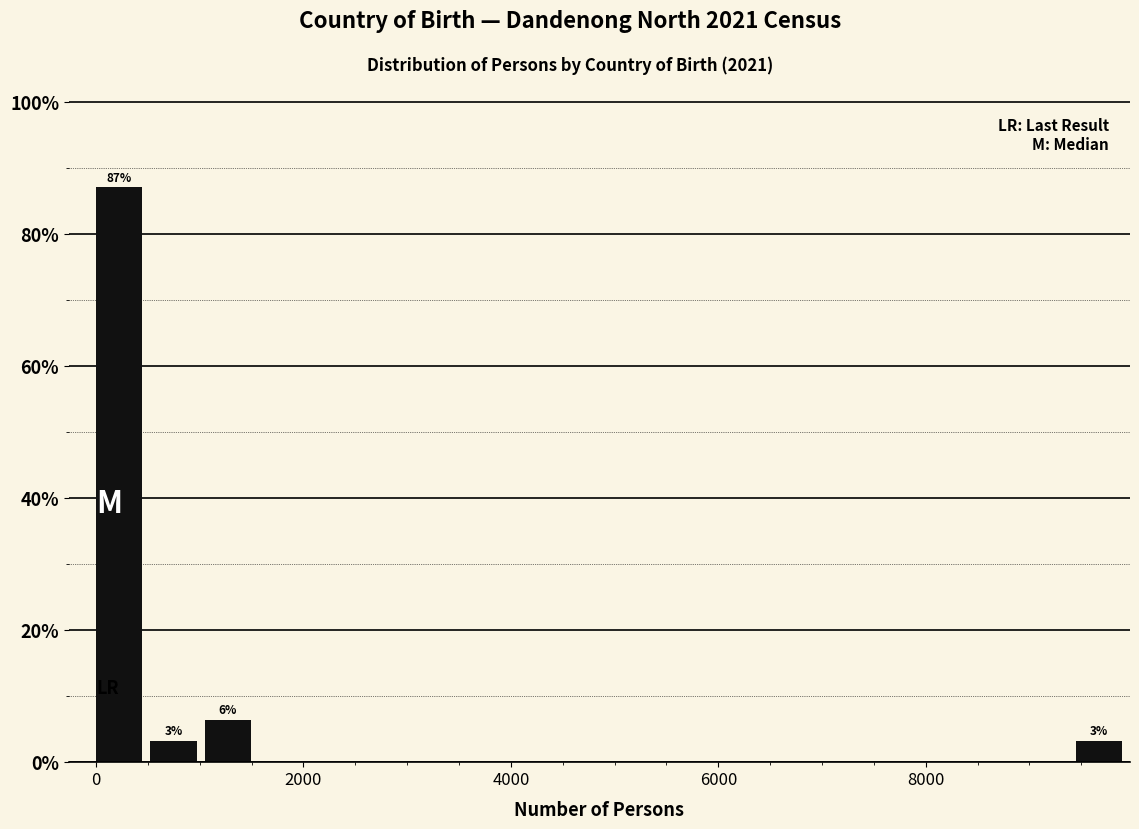

Around what value on the x-axis is the tallest bar? Give the approximate position of its centre, as read against the axis.

200